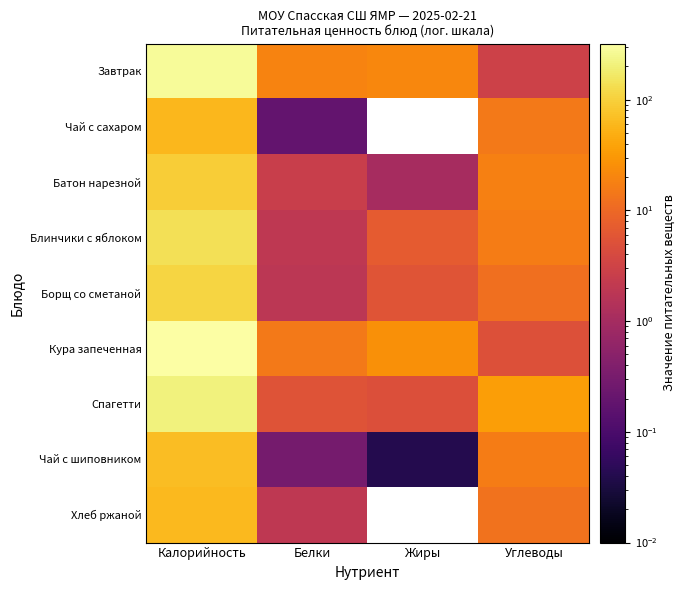

What is the spread (max minus min) of values at Углеводы?

31.9